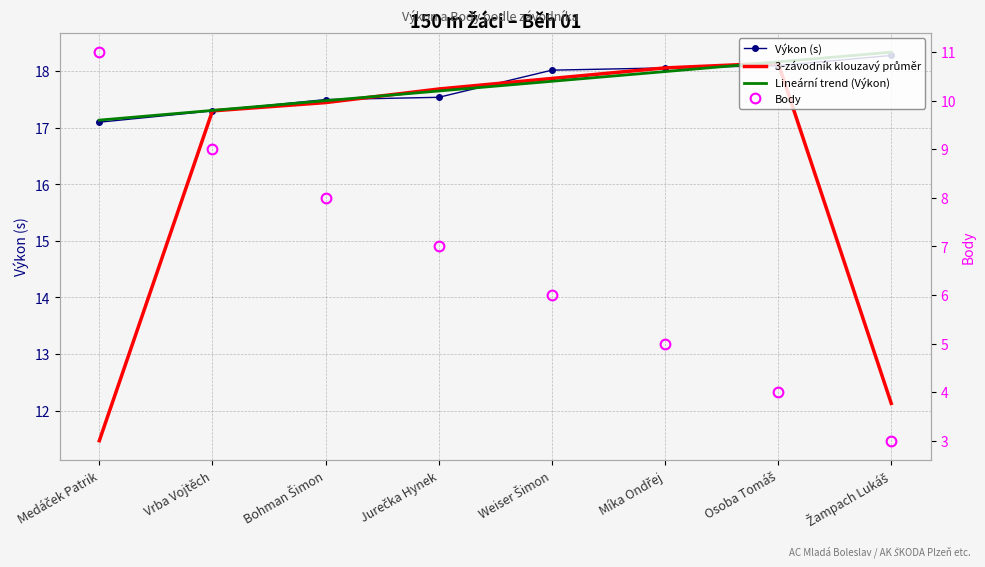

The 3-závodník klouzavý průměr series shows 3.9 at Medáček Patrik. True or false?

False